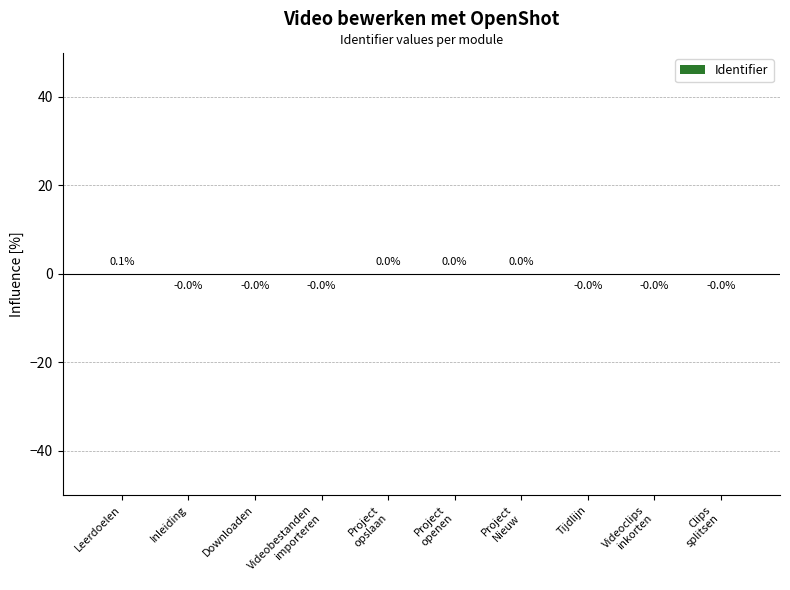

Which label corresponds to the largest value in the chart?

Leerdoelen